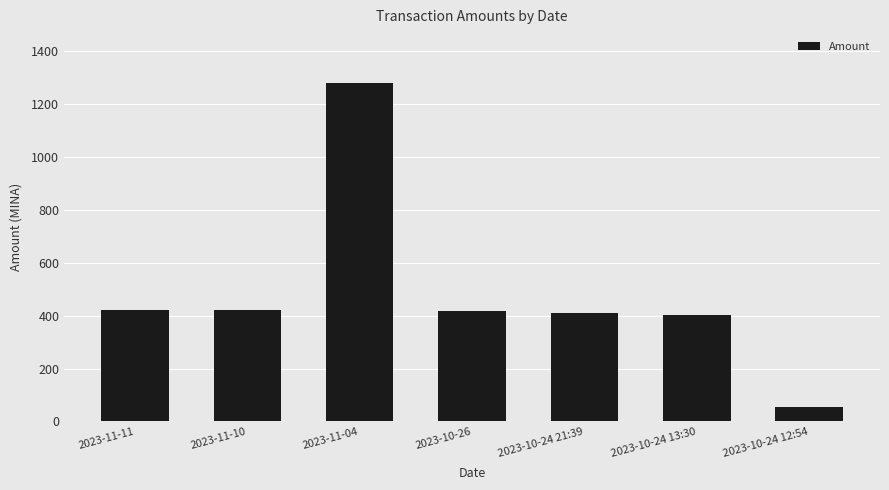

At which category does the chart reach its peak across all series?

2023-11-04